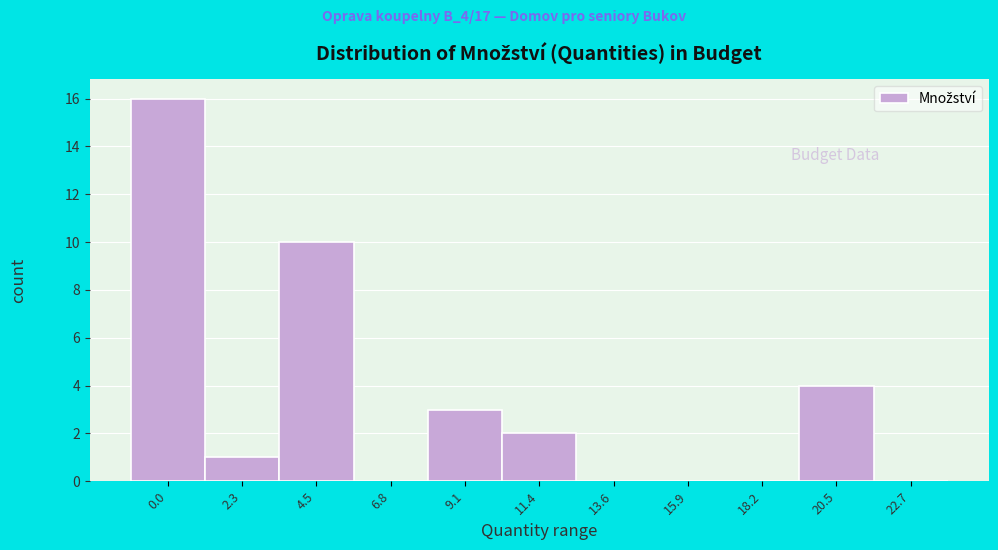

Reading left to right, list all the values displayed in this chart.

0.0=16	2.3=1	4.5=10	6.8=0	9.1=3	11.4=2	13.6=0	15.9=0	18.2=0	20.5=4	22.7=0